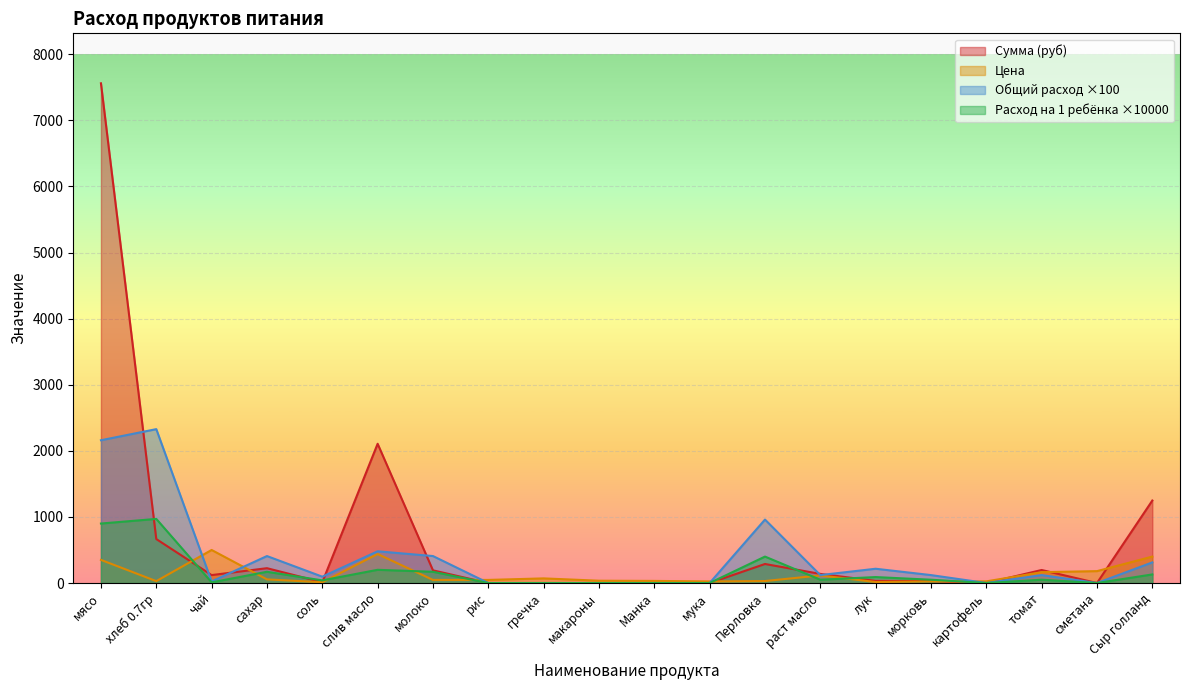

What is the average value of the Сумма (руб) series?

640.7